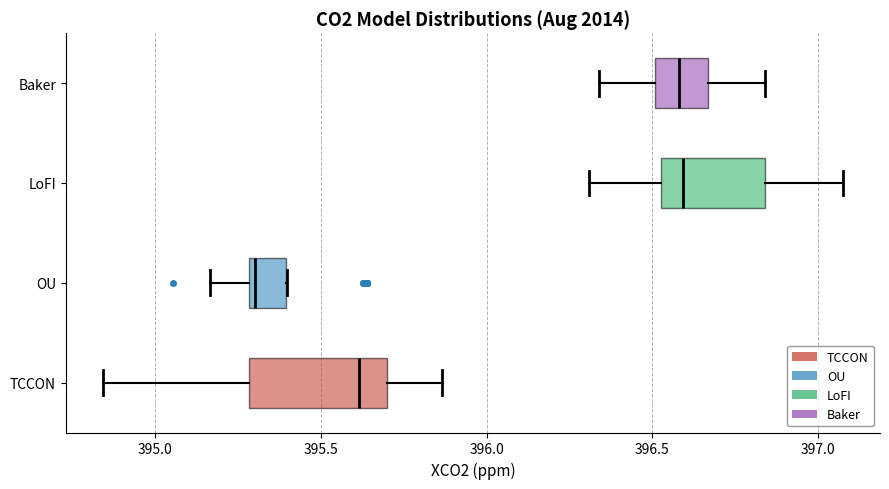

Reading bottom to top, transcribe this box plot: for each box, give where its median line is, the range the box spans, and where its two whiskers end, as read against the x-axis. The values are not printed on the chart, so give them approximately, as read against the axis.

TCCON: median 395.60, box 395.30 to 395.70, whiskers 394.85 to 395.85
OU: median 395.30 (just right of the box's left edge), box 395.30 to 395.40, whiskers 395.15 to 395.40
LoFI: median 396.60, box 396.55 to 396.85, whiskers 396.30 to 397.10
Baker: median 396.60, box 396.50 to 396.65, whiskers 396.35 to 396.85